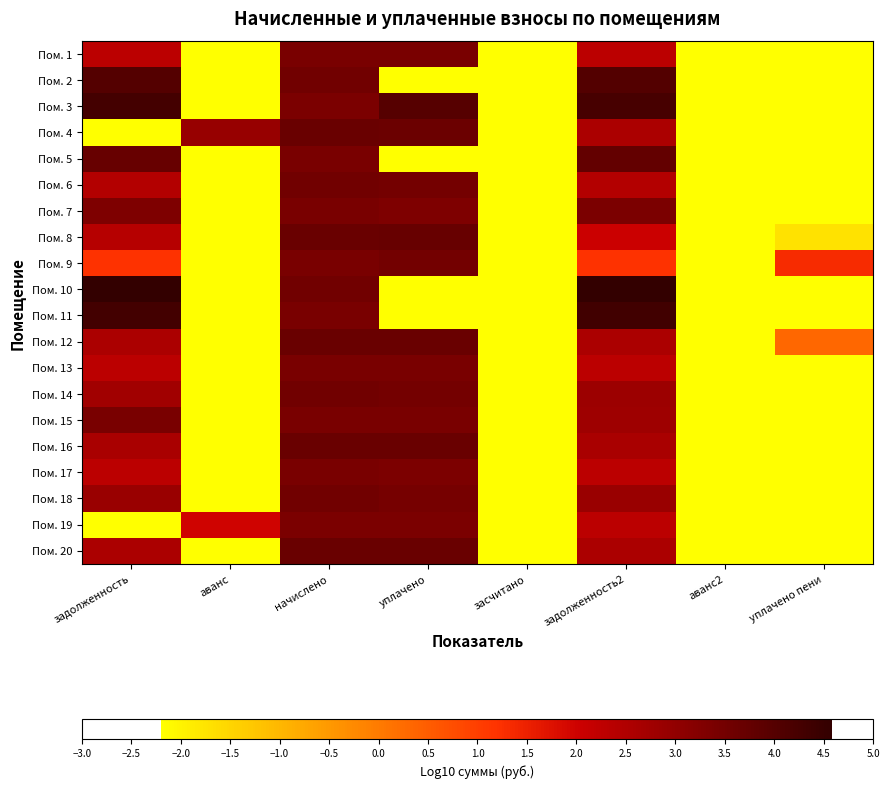

What is the difference between the highest and lowest values at уплачено?

6.7